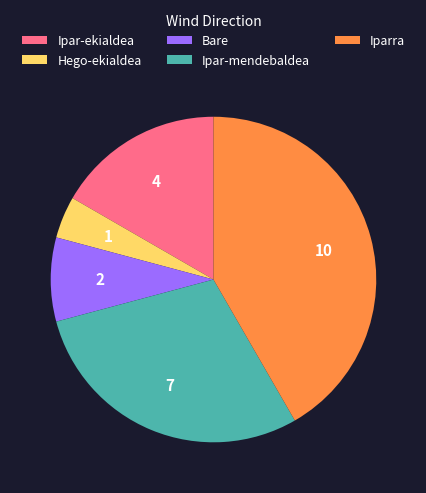

Which category has the smallest portion of the pie?

Hego-ekialdea